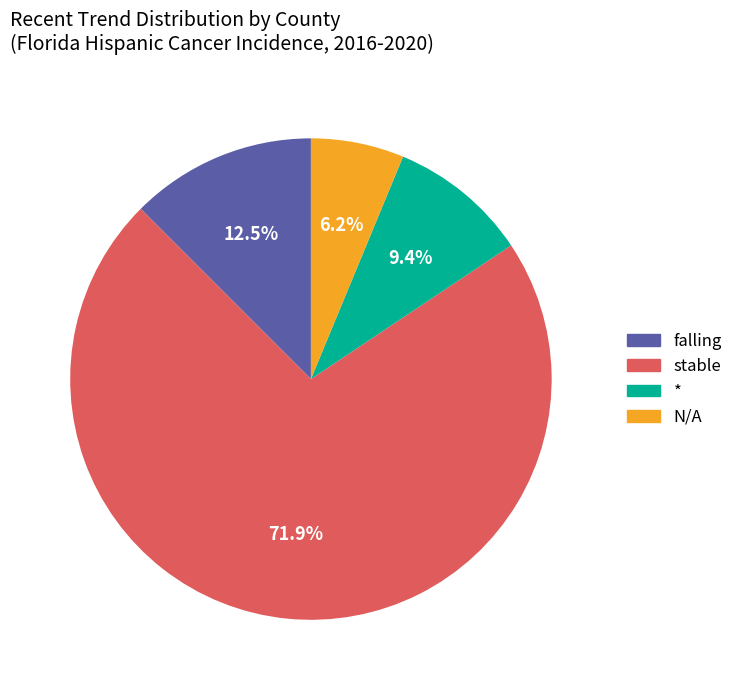

How many segments does this pie chart have?

4